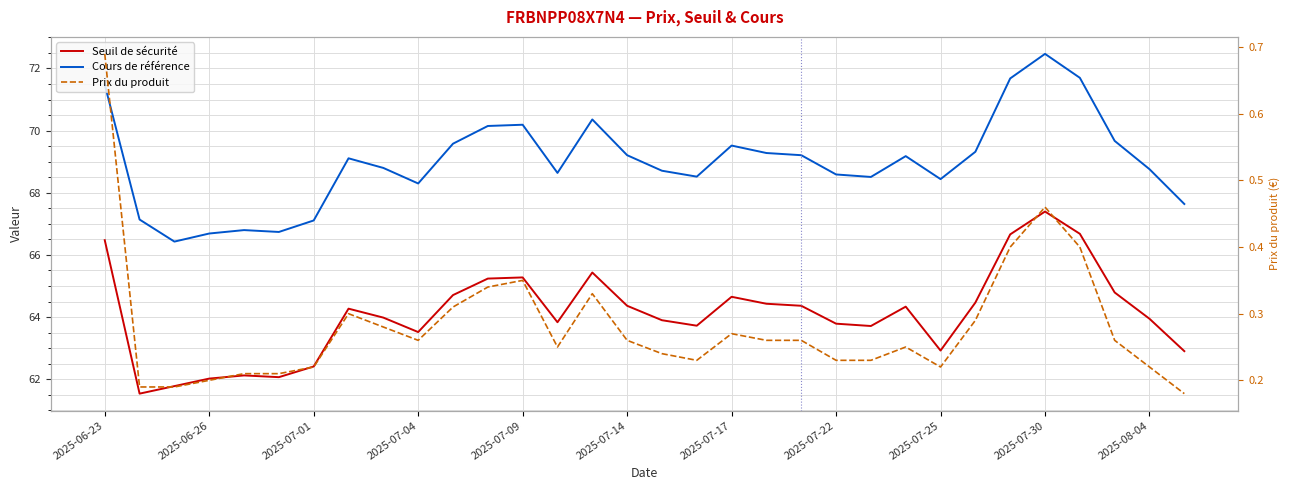

True or false: Cours de référence and Seuil de sécurité intersect in this chart.

False